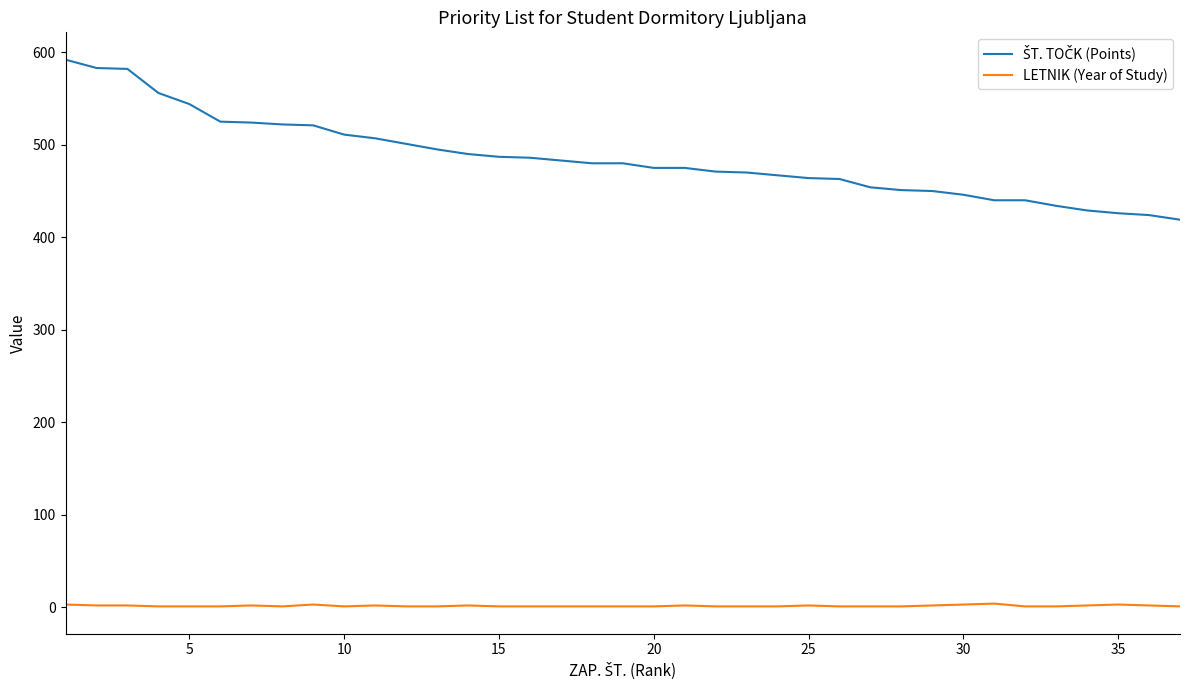

Reading left to right, transcribe all the data shown in this chart.

ŠT. TOČK (Points): 592	583	582	556	544	525	524	522	521	511	507	501	495	490	487	486	483	480	480	475	475	471	470	467	464	463	454	451	450	446	440	440	434	429	426	424	419
LETNIK (Year of Study): 3	2	2	1	1	1	2	1	3	1	2	1	1	2	1	1	1	1	1	1	2	1	1	1	2	1	1	1	2	3	4	1	1	2	3	2	1